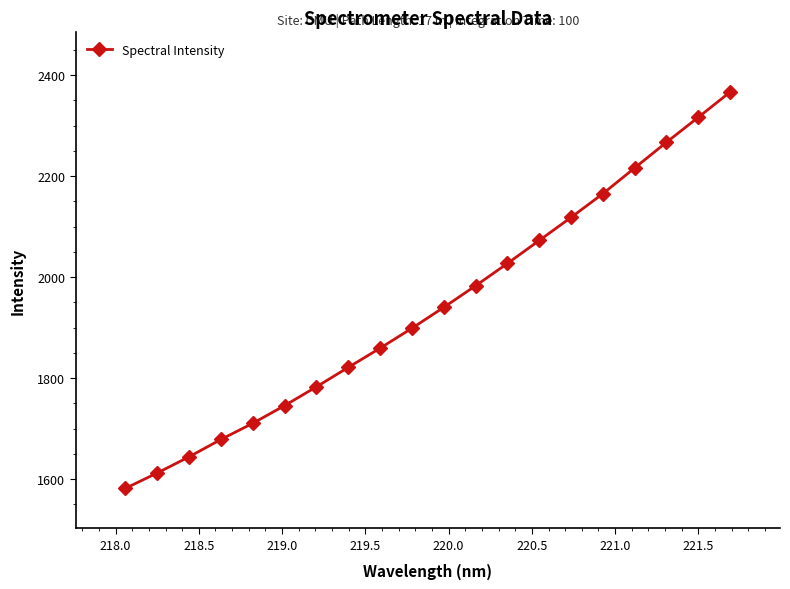

What is the maximum value shown in the chart?

2366.4